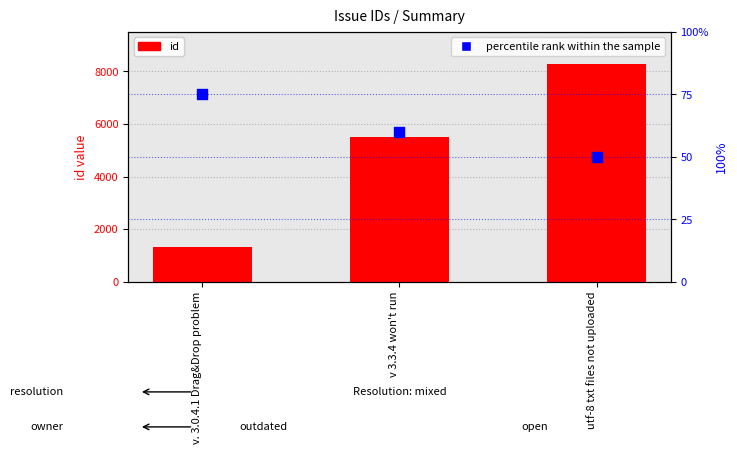

At how many categories does at least one series exceed 6997?

1